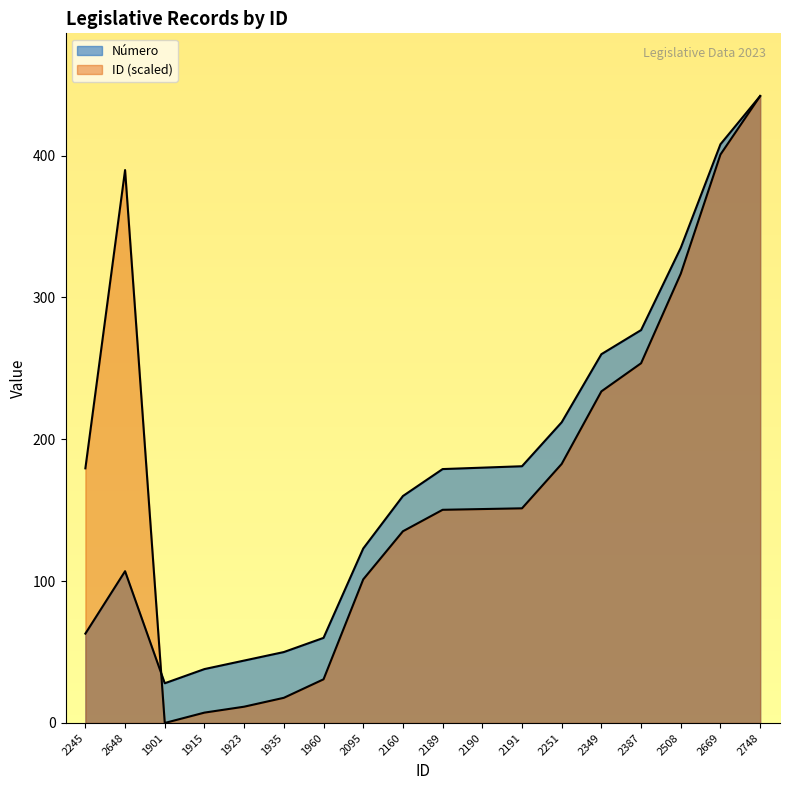

At which label does ID first exceed 151?

2245